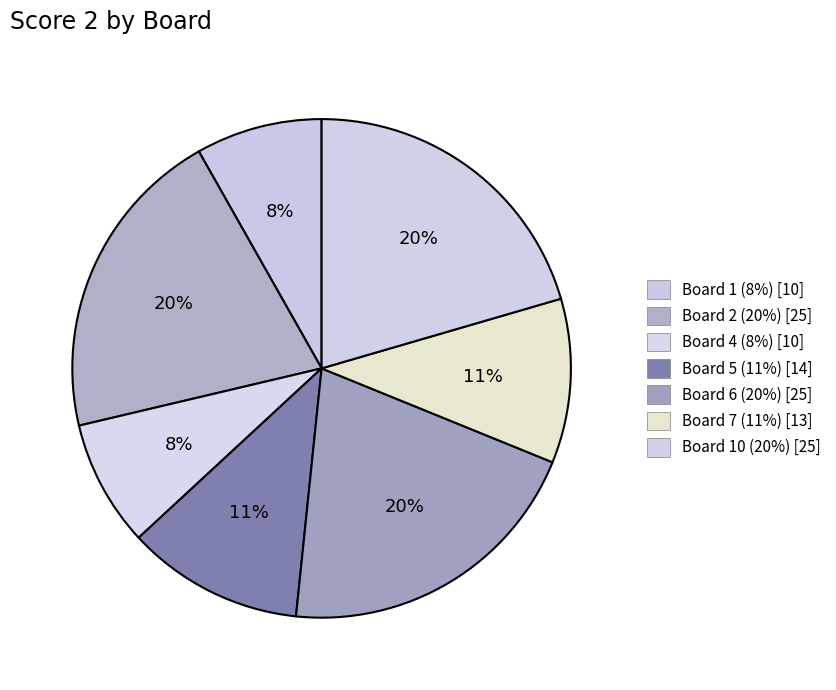

How many segments does this pie chart have?

7